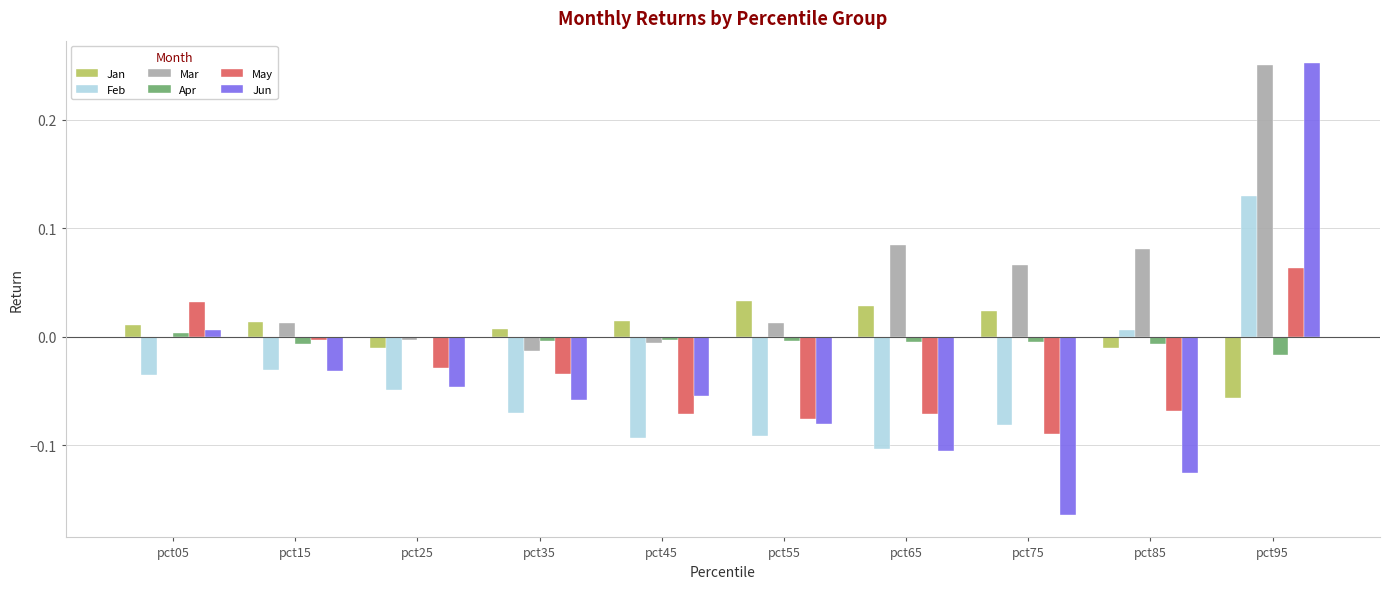

At which category is the sum across all series the highest?

pct95